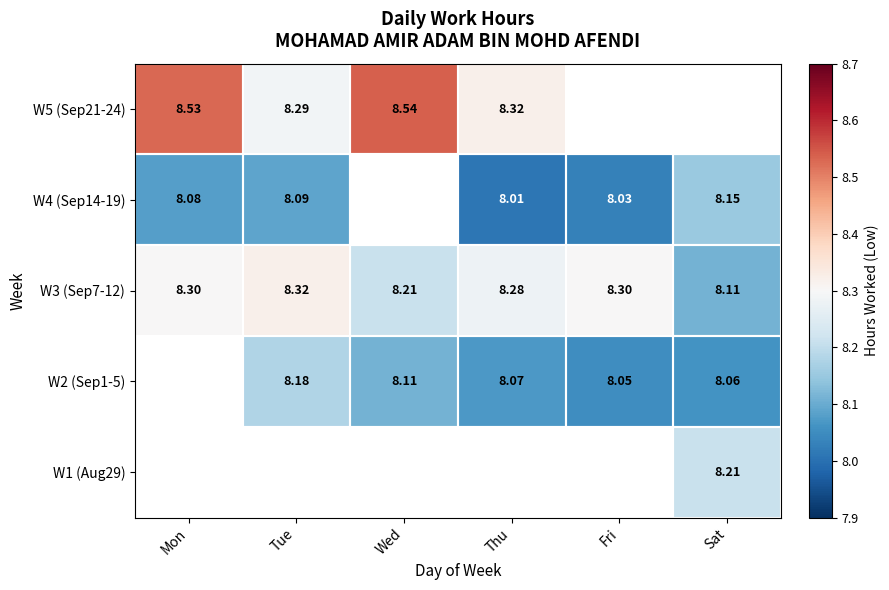

Between Fri and Wed, which is larger?

Wed